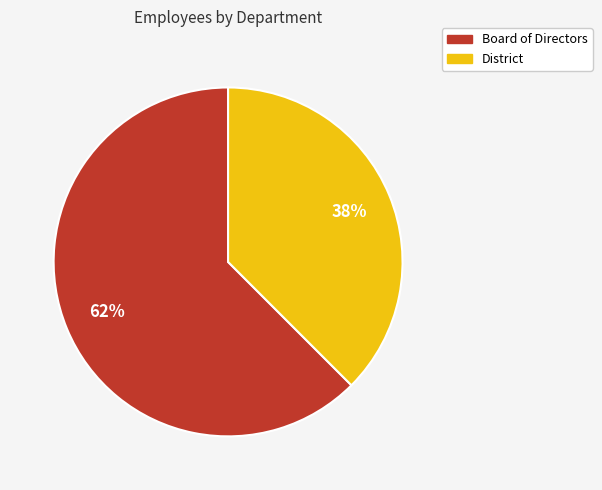

To the nearest percent, what portion does District represent?

38%